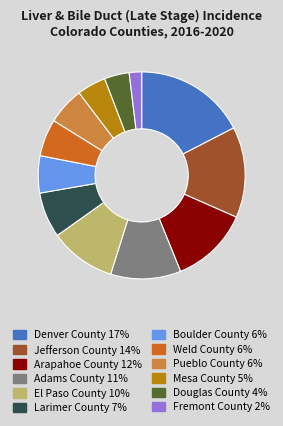

The Adams County slice represents 16% of the pie. True or false?

False